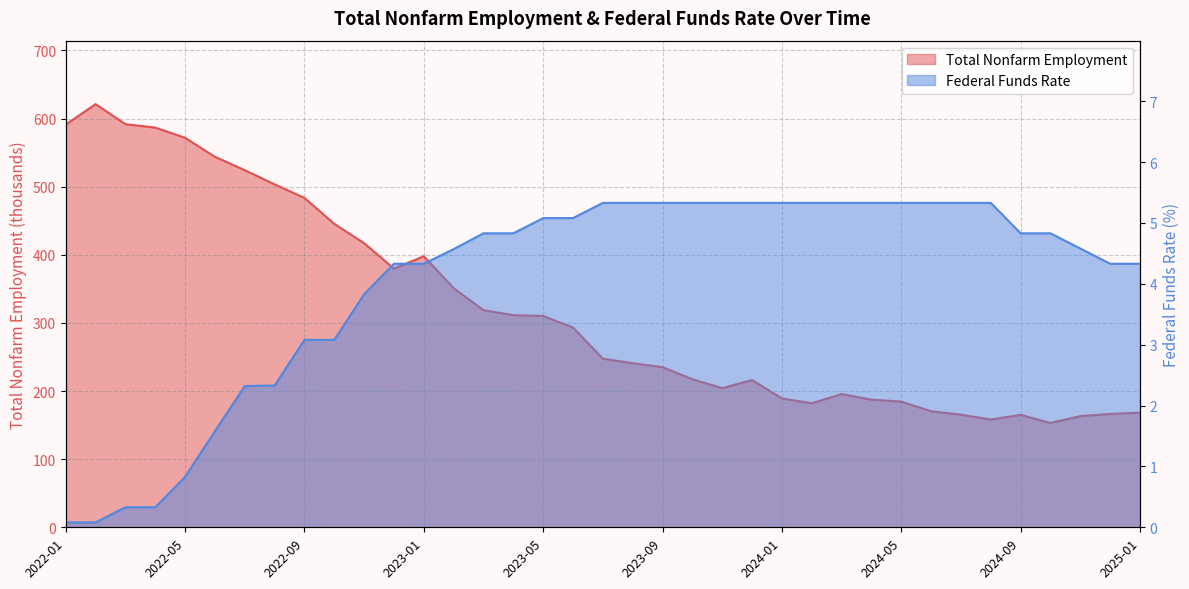

Rank the series at 2024-08 from highest to lowest value.

Total Nonfarm Employment, Federal Funds Rate